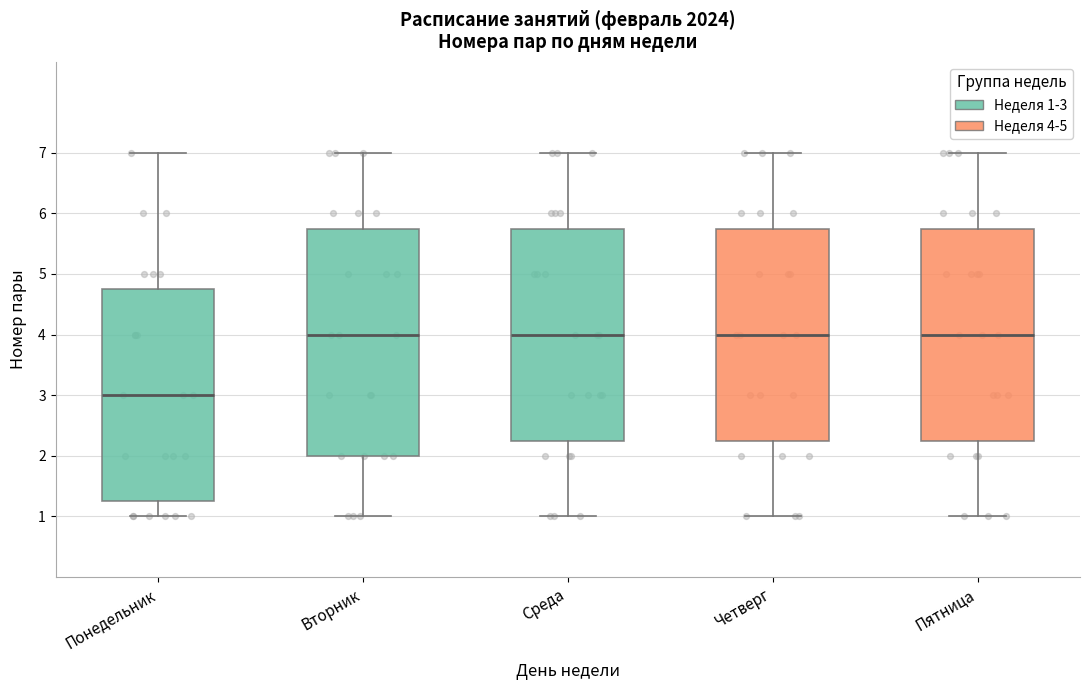

Reading left to right, read every box against the y-axis: the position of its median line, the range the box covers, and the ends of its whiskers. The values are not printed on the chart, so give them approximately, as read against the axis.

Понедельник: median 3.0, box 1.3 to 4.8, whiskers 1.0 to 7.0
Вторник: median 4.0, box 2.0 to 5.8, whiskers 1.0 to 7.0
Среда: median 4.0, box 2.3 to 5.8, whiskers 1.0 to 7.0
Четверг: median 4.0, box 2.3 to 5.8, whiskers 1.0 to 7.0
Пятница: median 4.0, box 2.3 to 5.8, whiskers 1.0 to 7.0